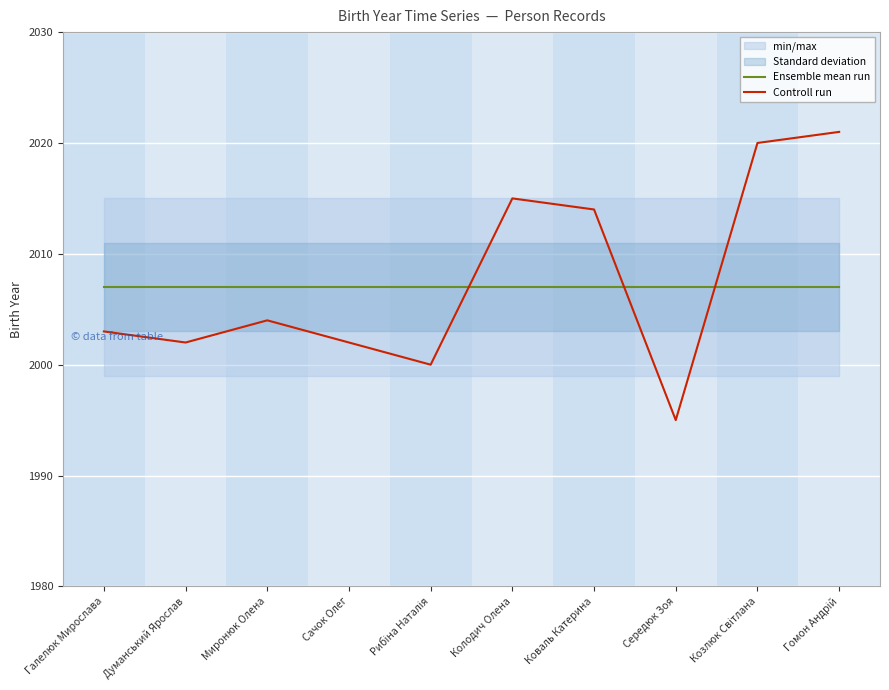

Rank the series at Колодич Олена from lowest to highest value.

Ensemble mean run, Controll run